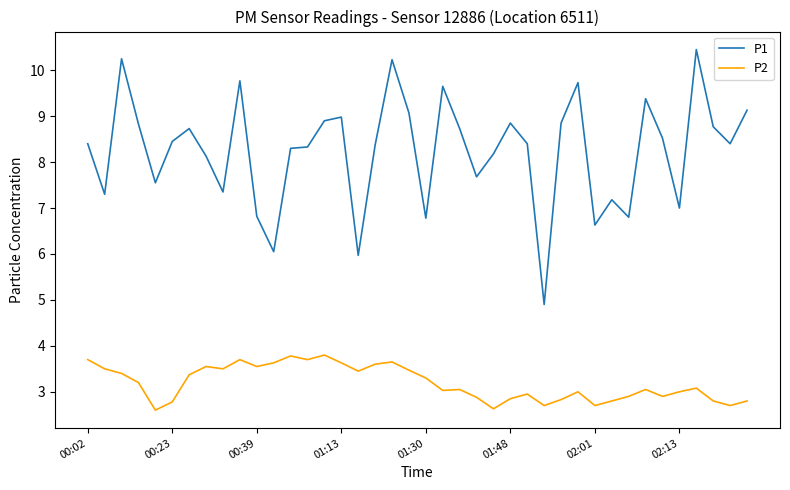

Rank the series by their average value, from highest to lowest.

P1, P2